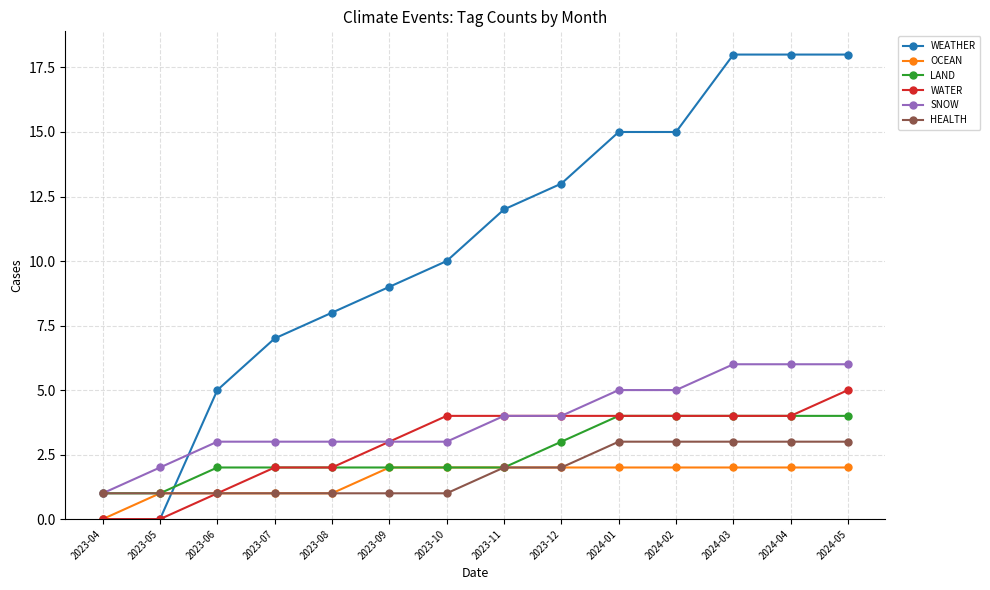

What position from the right is 2023-09?

9